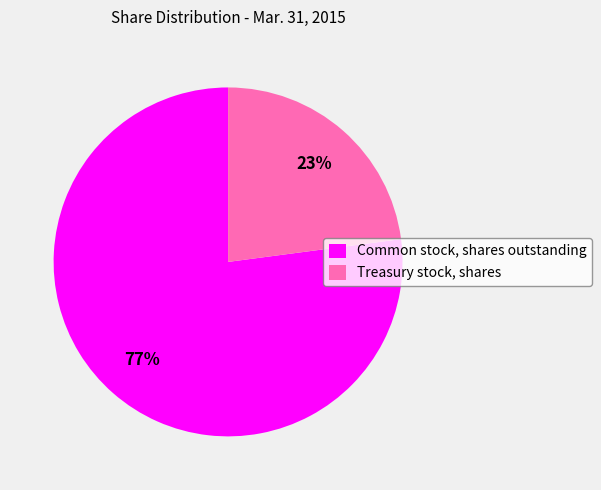

How many slices are in this pie chart?

2